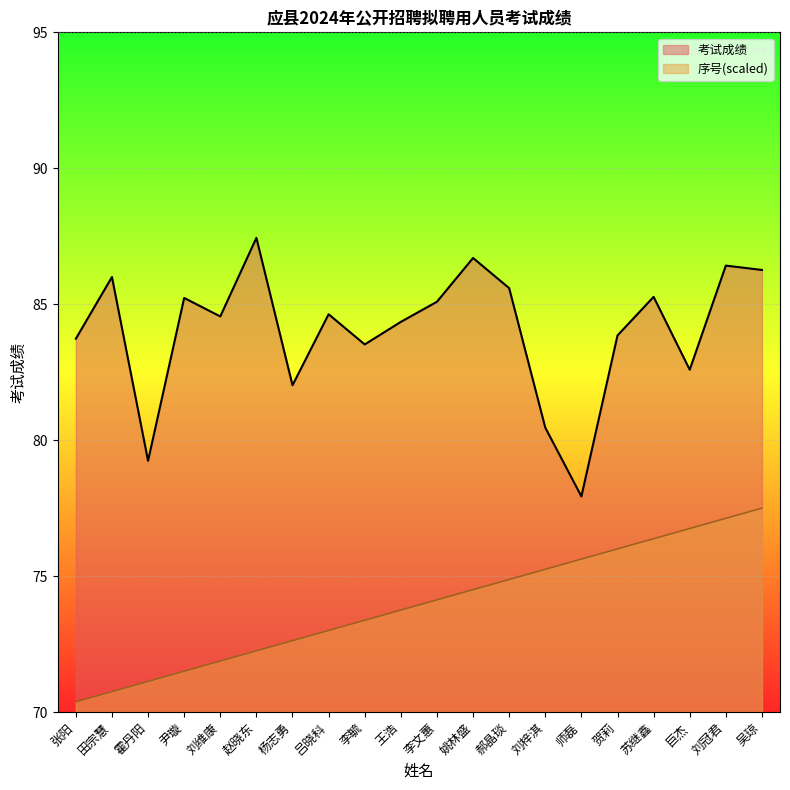

At which label does 序号 first exceed 74?

李文蕙